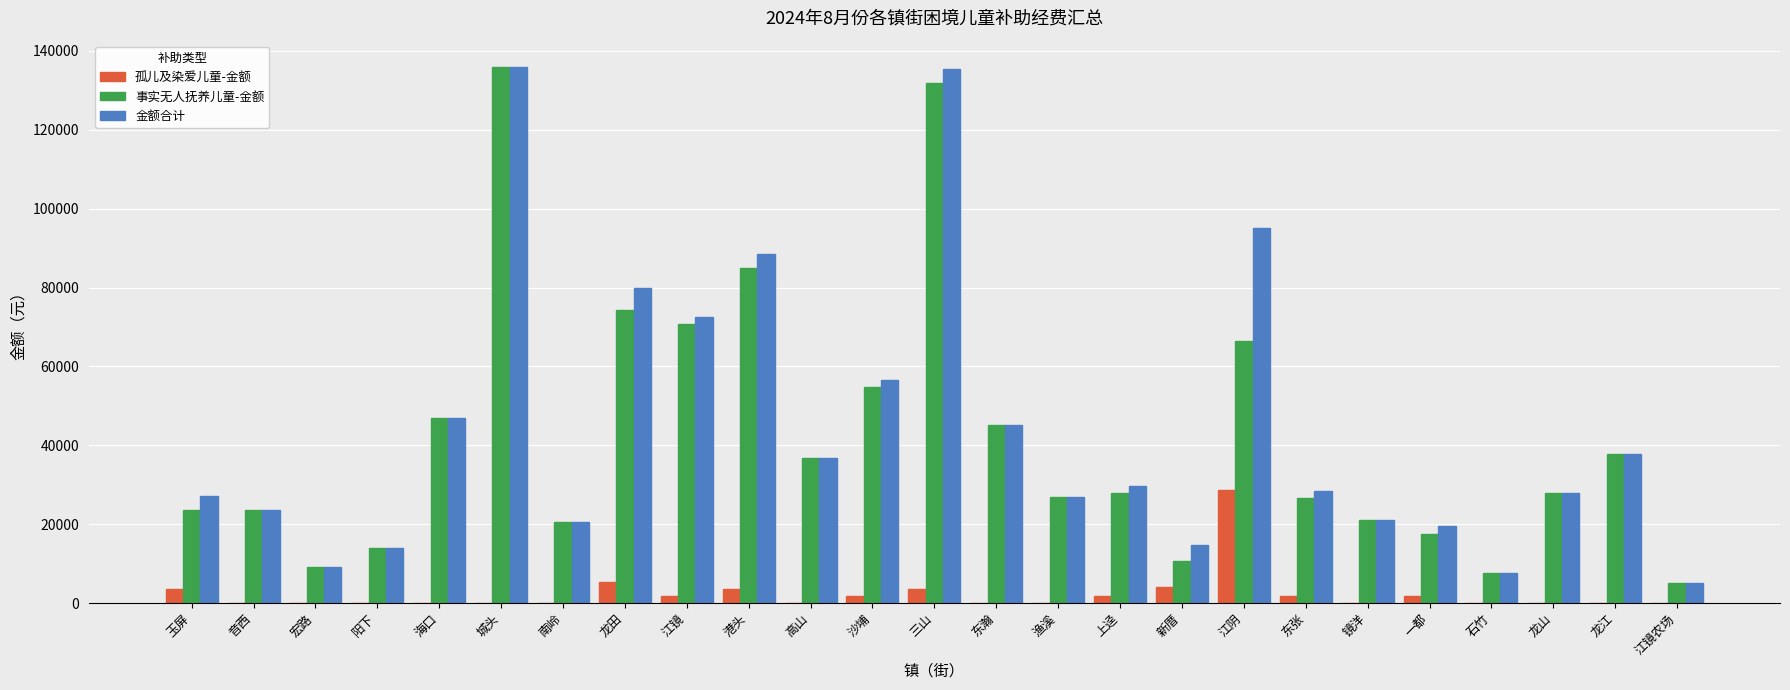

What is the sum of the 金额合计 values at 宏路 and 渔溪?

36194